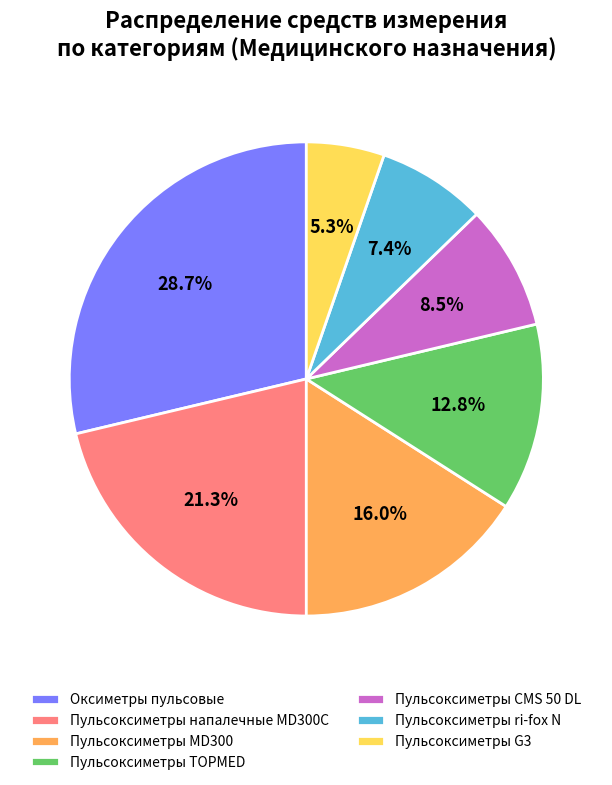

Which slice is the largest?

Оксиметры пульсовые